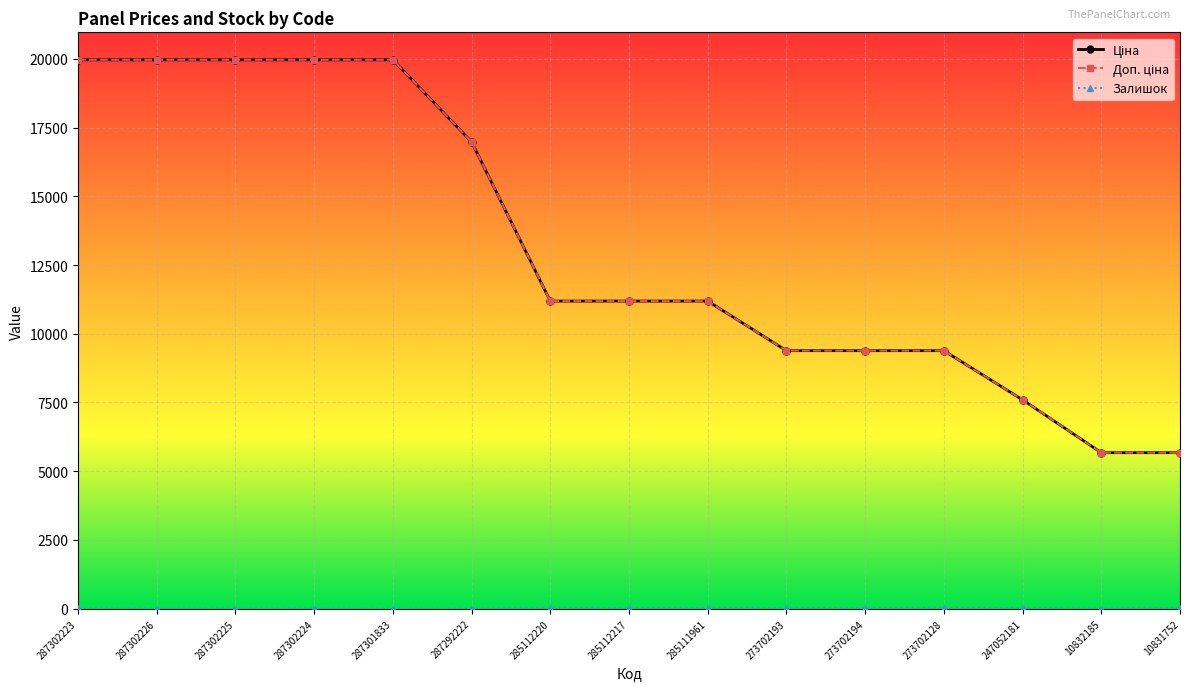

What is the total value across all series at 273702194?

18785.9